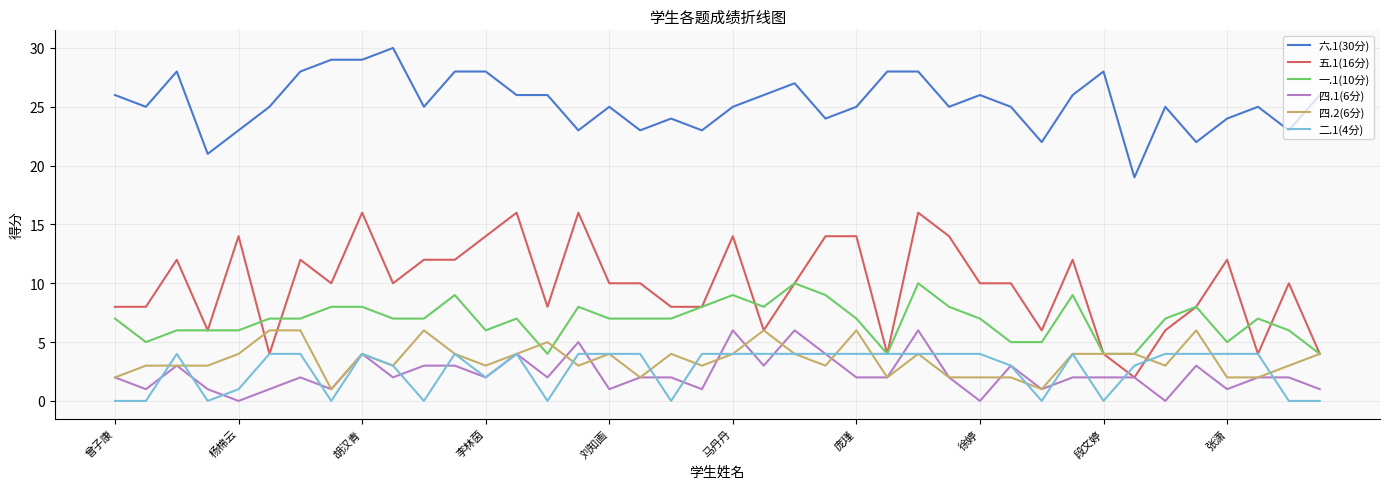

True or false: 六.1(30分) and 五.1(16分) intersect in this chart.

False